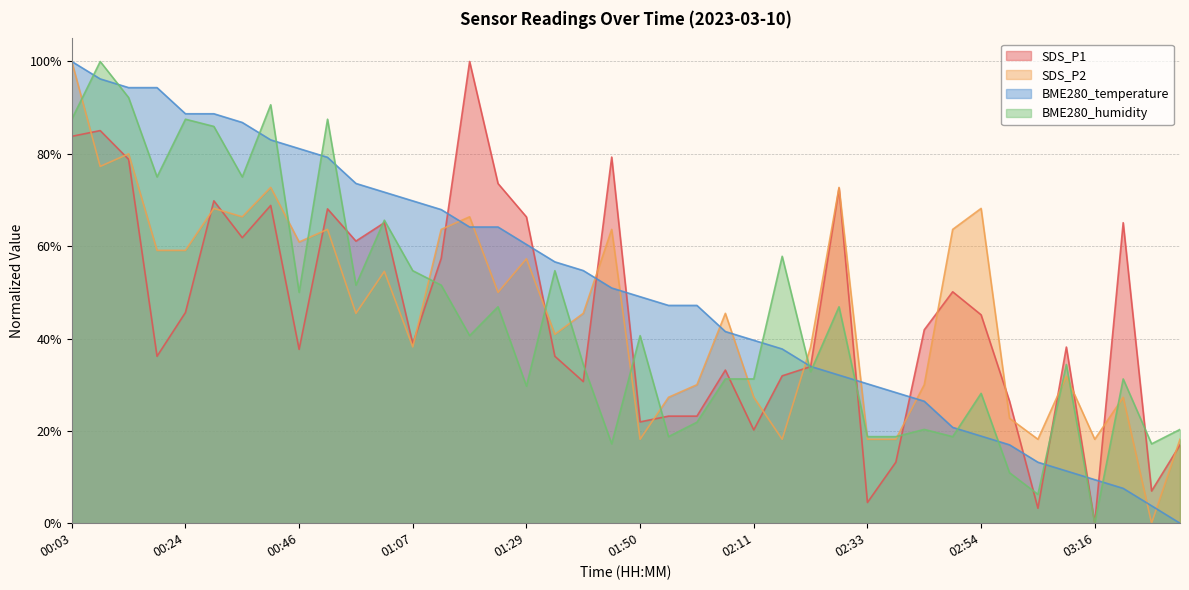

Reading left to right, list all the values displayed in this chart.

SDS_P1: 0.8	0.9	0.8	0.4	0.5	0.7	0.6	0.7	0.4	0.7	0.6	0.7	0.4	0.6	1.0	0.7	0.7	0.4	0.3	0.8	0.2	0.2	0.2	0.3	0.2	0.3	0.3	0.7	0.0	0.1	0.4	0.5	0.5	0.3	0.0	0.4	0.0	0.7	0.1	0.2
SDS_P2: 1.0	0.8	0.8	0.6	0.6	0.7	0.7	0.7	0.6	0.6	0.5	0.5	0.4	0.6	0.7	0.5	0.6	0.4	0.5	0.6	0.2	0.3	0.3	0.5	0.3	0.2	0.4	0.7	0.2	0.2	0.3	0.6	0.7	0.2	0.2	0.3	0.2	0.3	0.0	0.2
BME280_temperature: 1.0	1.0	0.9	0.9	0.9	0.9	0.9	0.8	0.8	0.8	0.7	0.7	0.7	0.7	0.6	0.6	0.6	0.6	0.5	0.5	0.5	0.5	0.5	0.4	0.4	0.4	0.3	0.3	0.3	0.3	0.3	0.2	0.2	0.2	0.1	0.1	0.1	0.1	0.0	0.0
BME280_humidity: 0.9	1.0	0.9	0.7	0.9	0.9	0.7	0.9	0.5	0.9	0.5	0.7	0.5	0.5	0.4	0.5	0.3	0.5	0.3	0.2	0.4	0.2	0.2	0.3	0.3	0.6	0.3	0.5	0.2	0.2	0.2	0.2	0.3	0.1	0.1	0.3	0.0	0.3	0.2	0.2